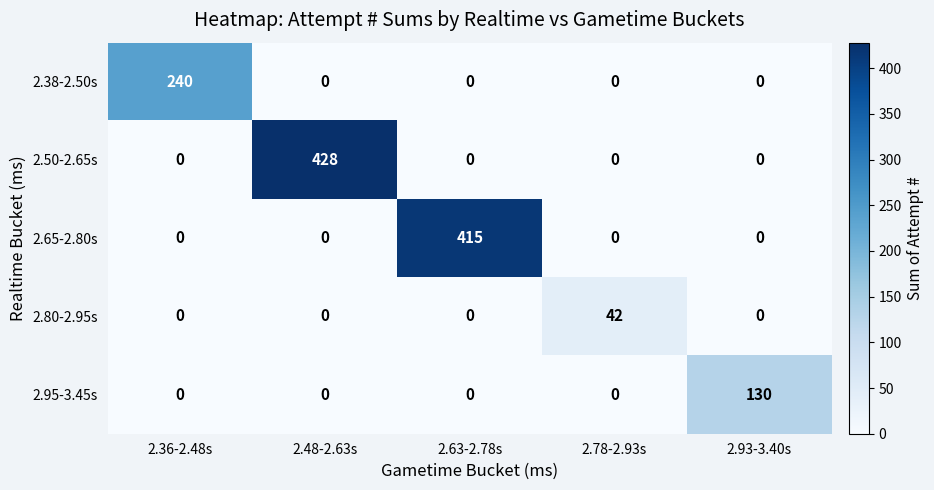

Reading right to left, list all the values displayed in this chart.

2.38-2.50s: 0	0	0	0	240
2.50-2.65s: 0	0	0	428	0
2.65-2.80s: 0	0	415	0	0
2.80-2.95s: 0	42	0	0	0
2.95-3.45s: 130	0	0	0	0